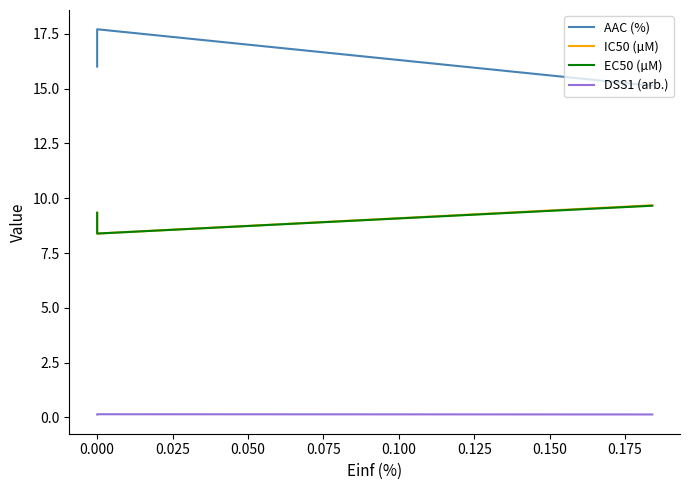

Which series has the largest total across all categories?

AAC (%)